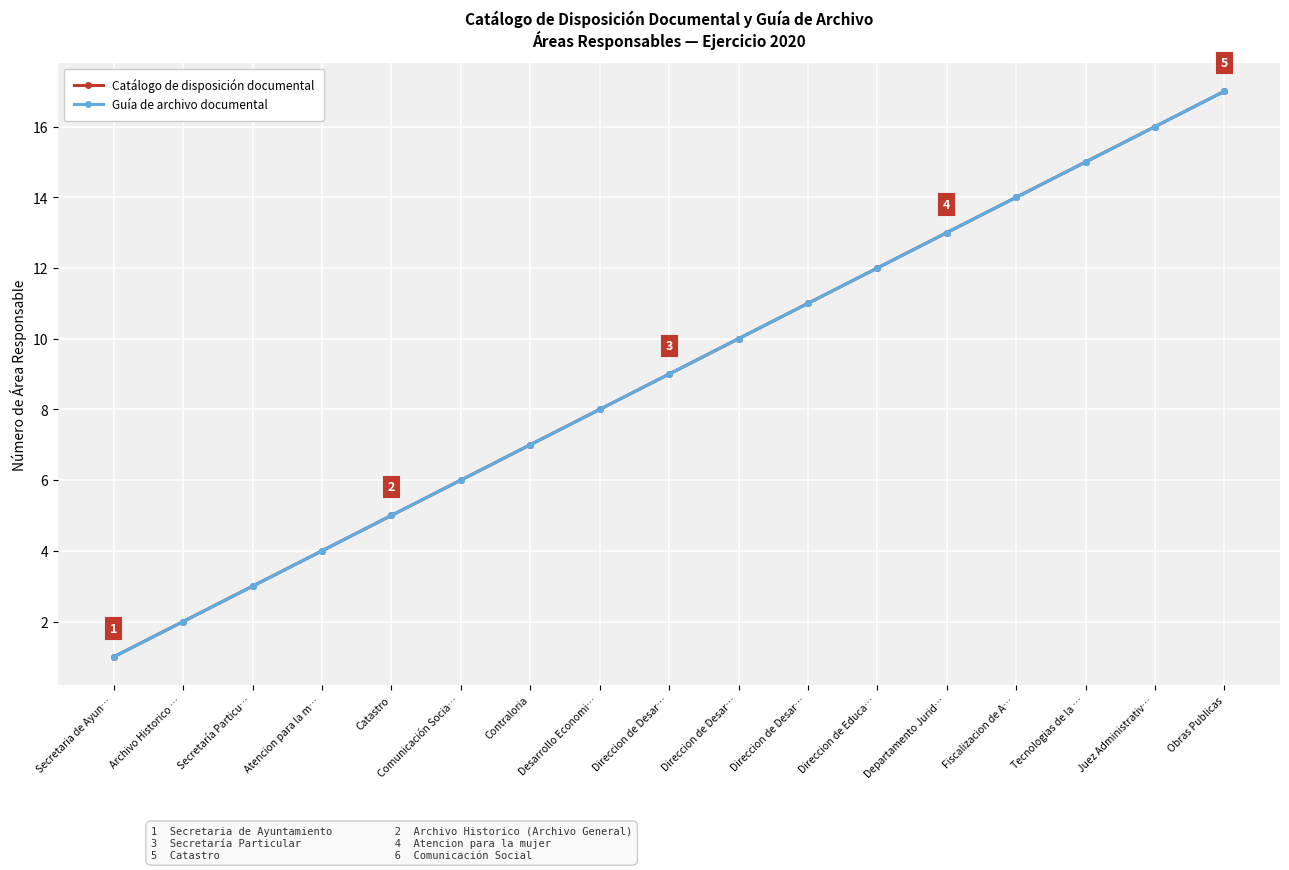

Does the chart have visible grid lines?

Yes